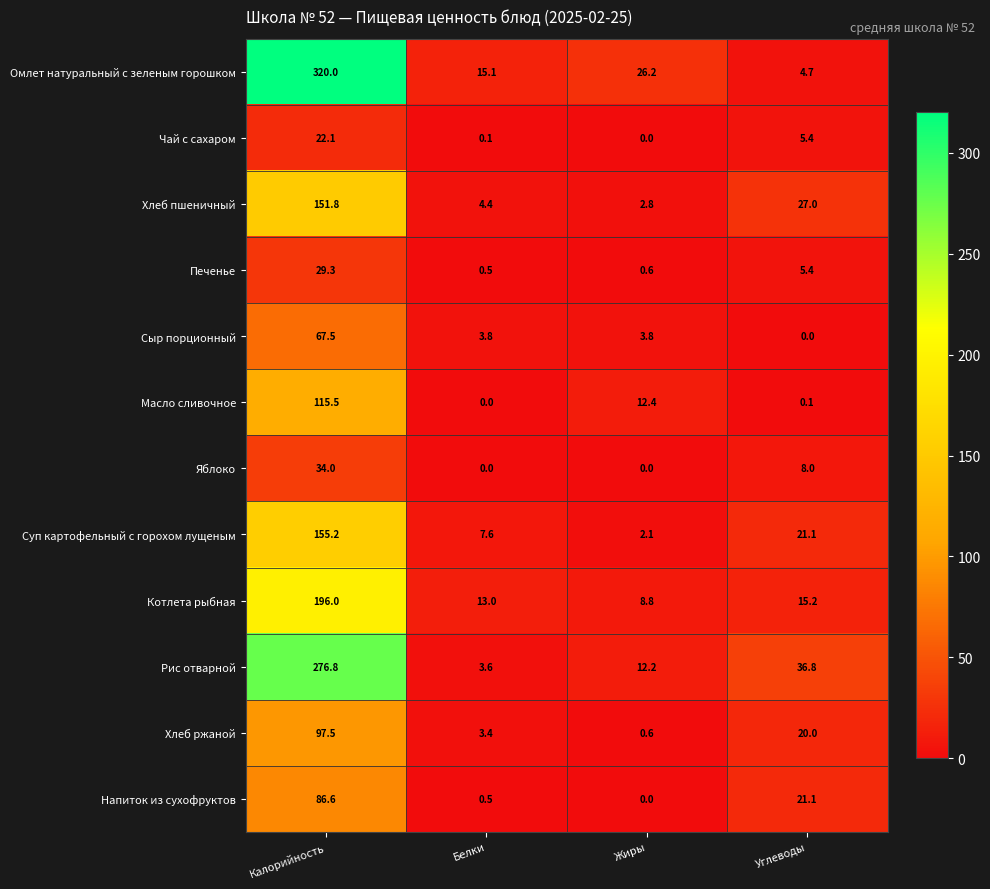

Which series has the widest spread of values?

Омлет натуральный с зеленым горошком